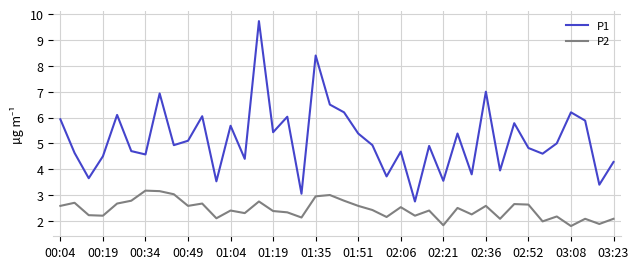

In P1, how many points are higher than both neighbors (excluding endpoints)?

13